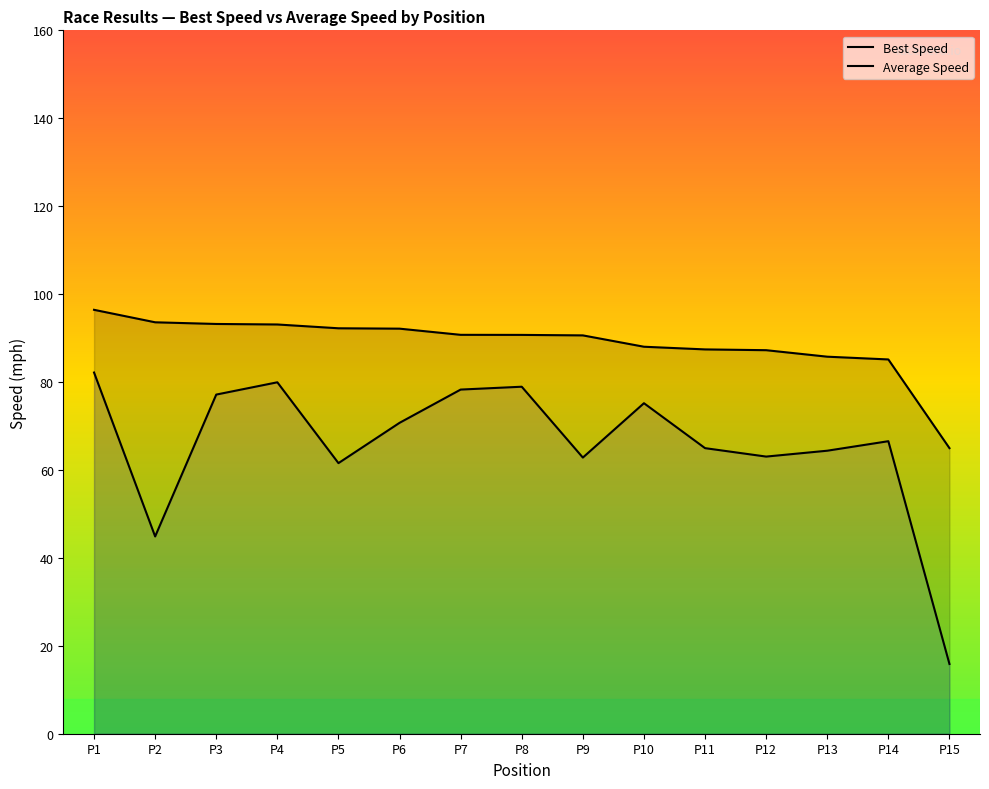

How many lines are shown in the chart?

2